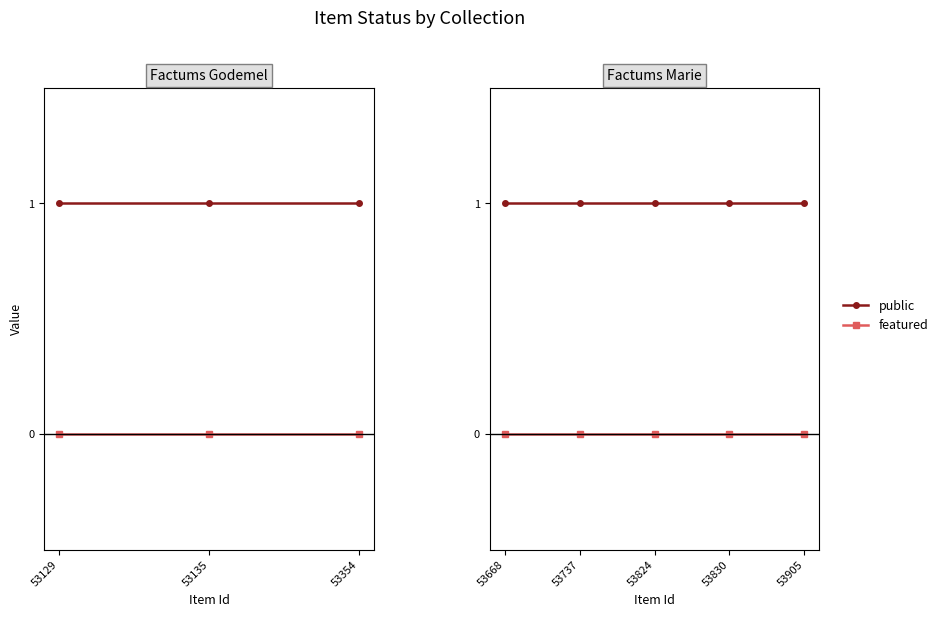

At which category is the sum across all series the highest?

53668